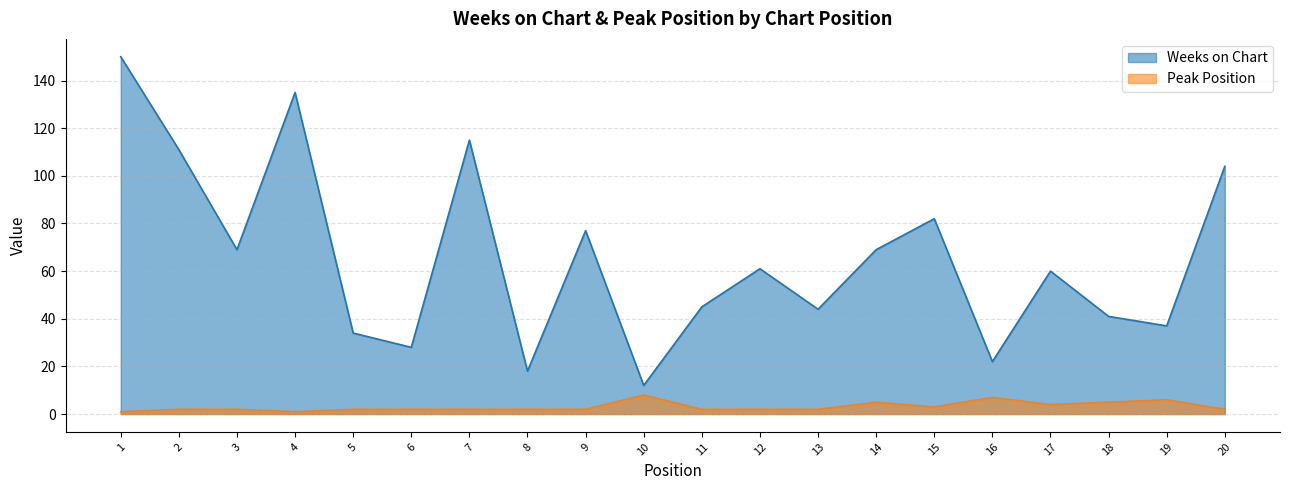

How many interior local valleys does the Weeks on Chart series have?

7